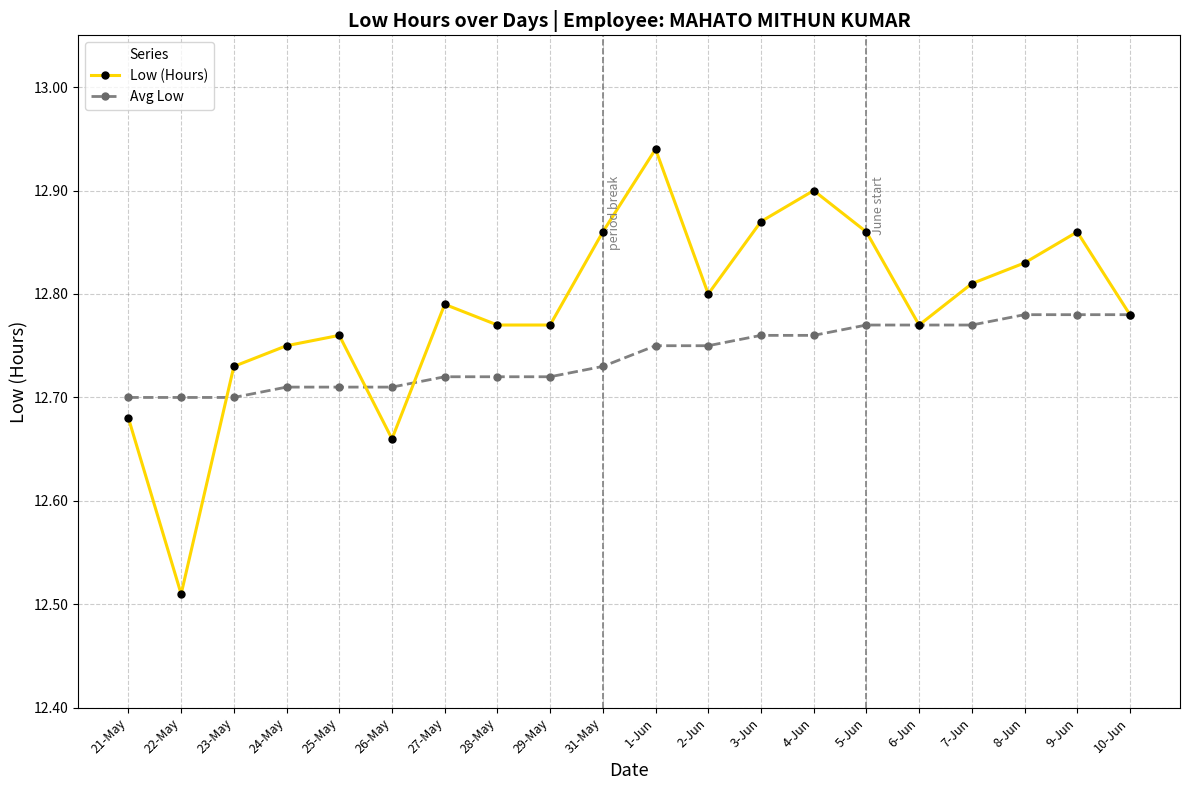

Is the value of Low (Hours) at 21-May greater than the value of Avg Low at 10-Jun?

No